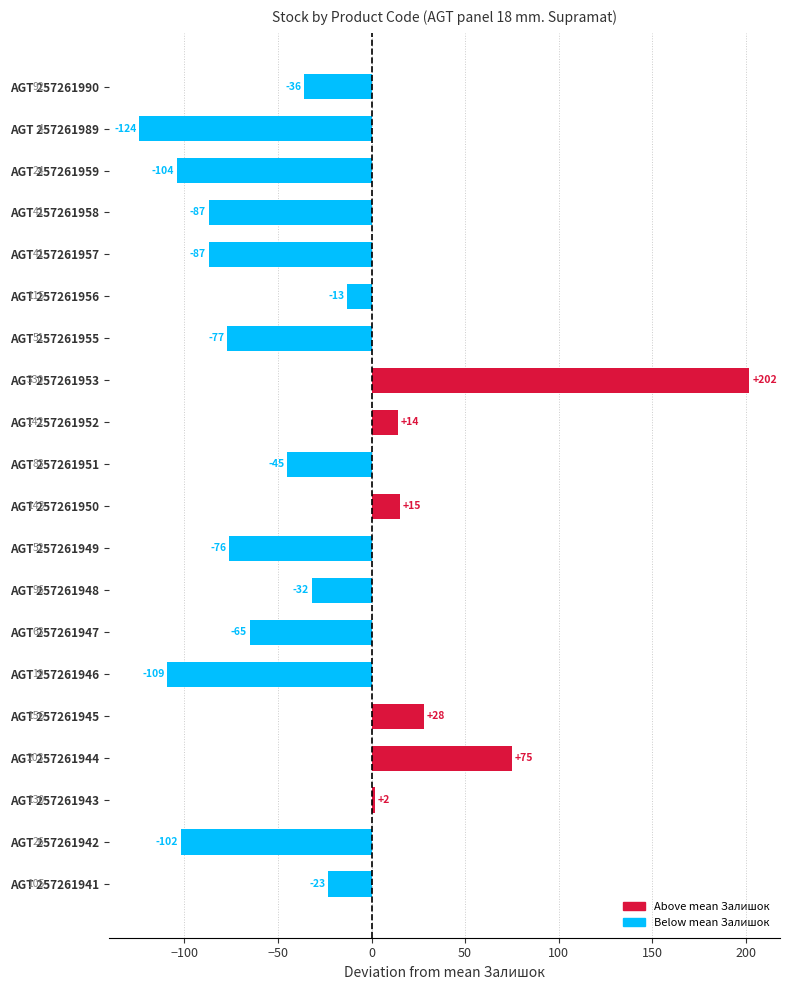

At which category does the chart reach its peak across all series?

AGT 257261953